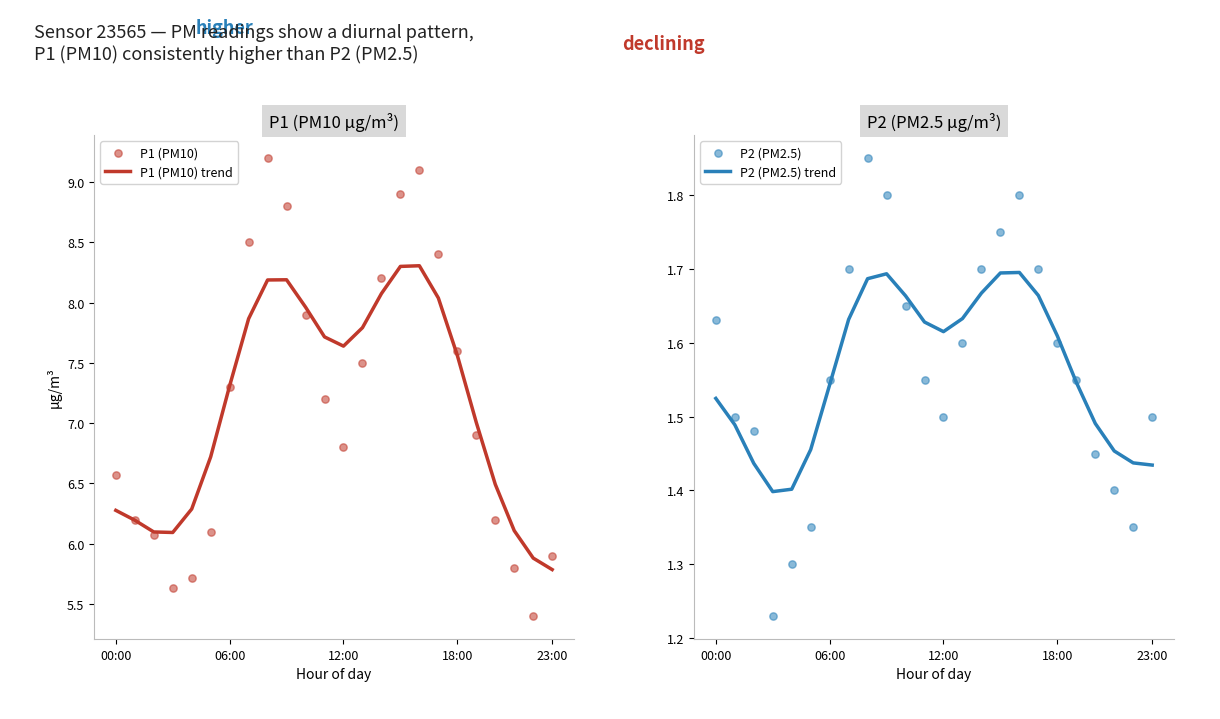

Which series has the widest spread of Y values?

P1 (PM10)